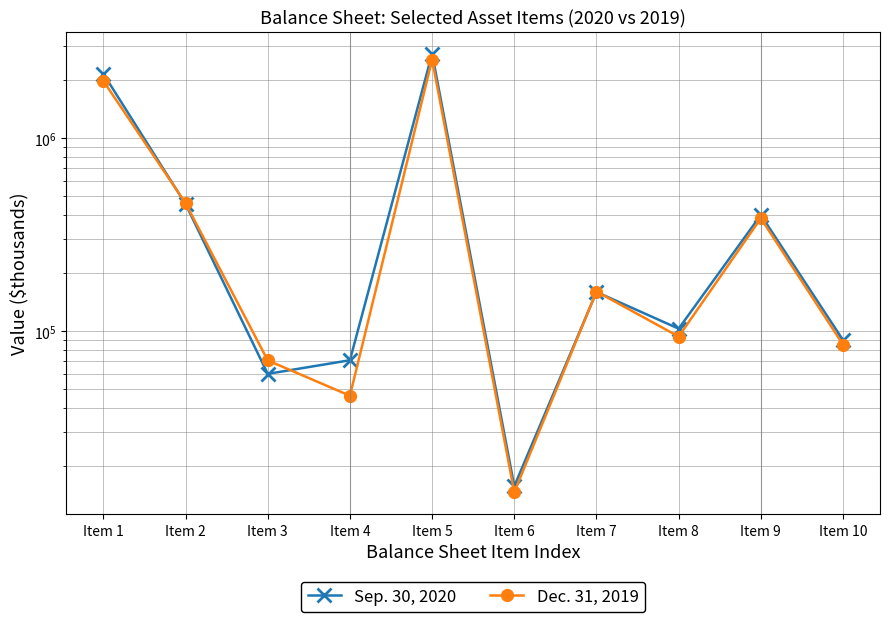

Reading left to right, extract all data points from this chart.

Sep. 30, 2020: 2159795	455956	59988	70589	2746328	15685	159427	102902	399960	89818
Dec. 31, 2019: 1983086	460630	70441	46203	2560360	14587	160369	93656	384517	85044